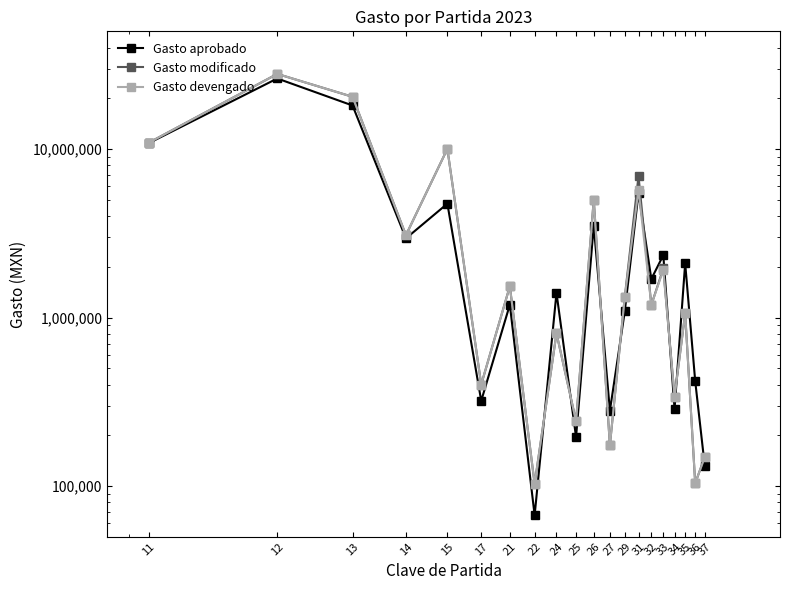

What is the maximum value shown in the chart?

27936500.1